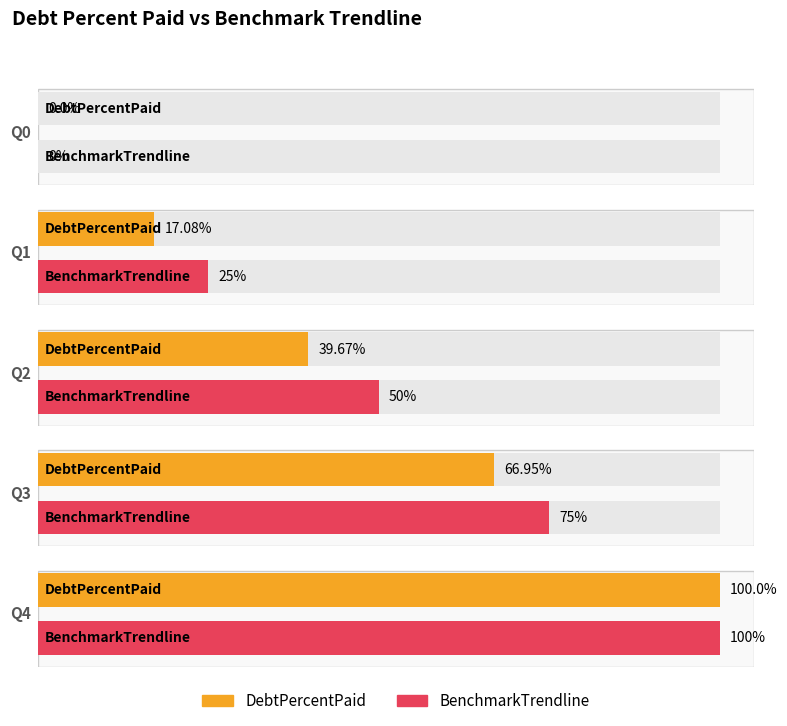

Which category has the highest value across all series?

Q4